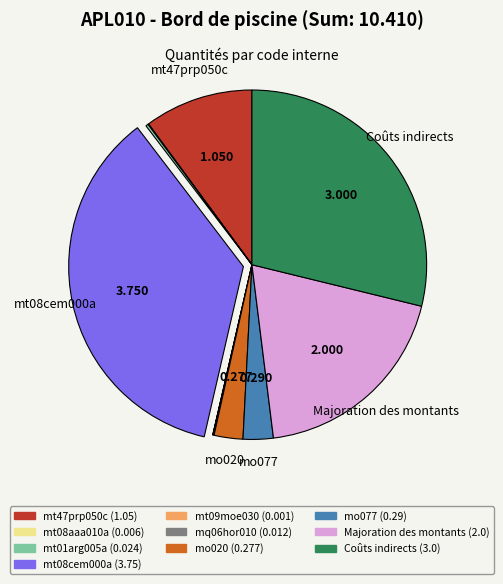

Does Majoration des montants account for over 50% of the chart?

No